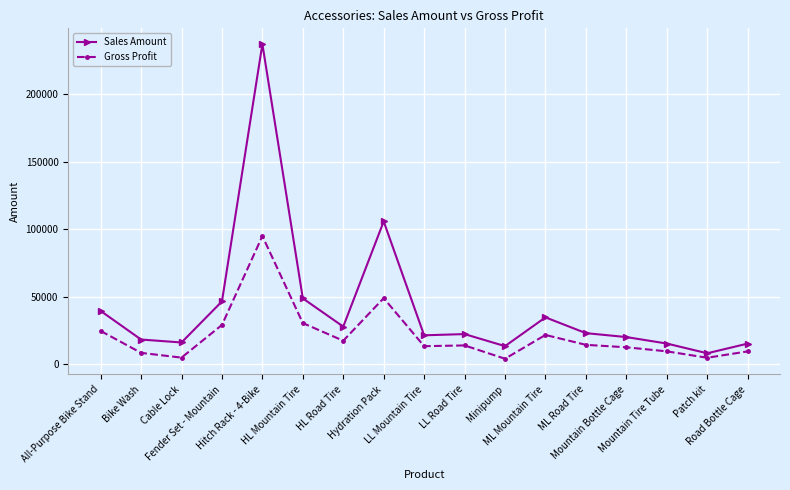

What is the value of the Sales Amount point at the 8th from the left?

105826.4